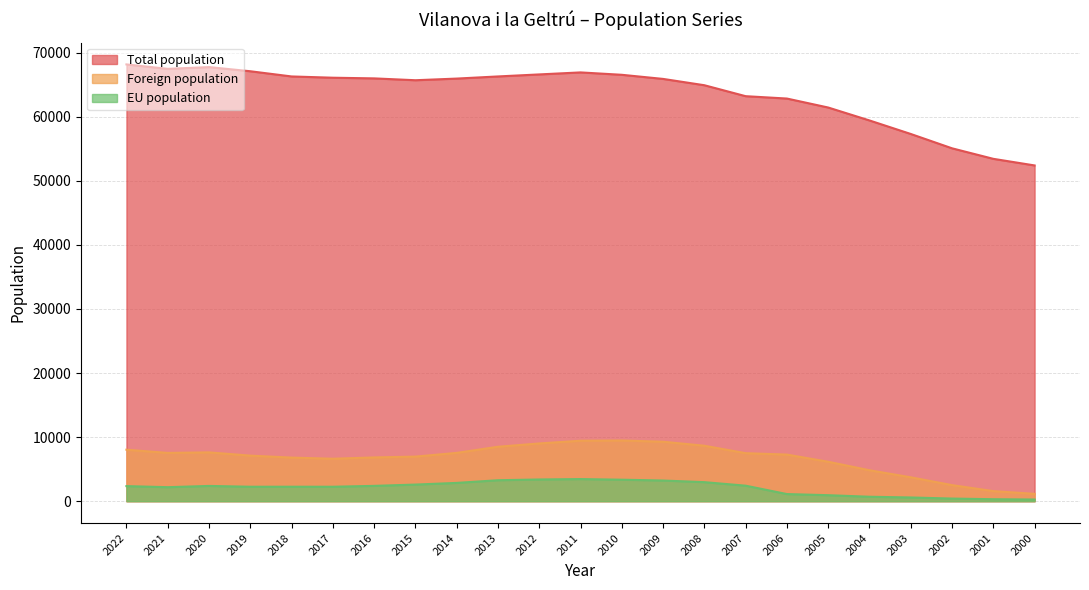

How many categories are shown in the chart?

23